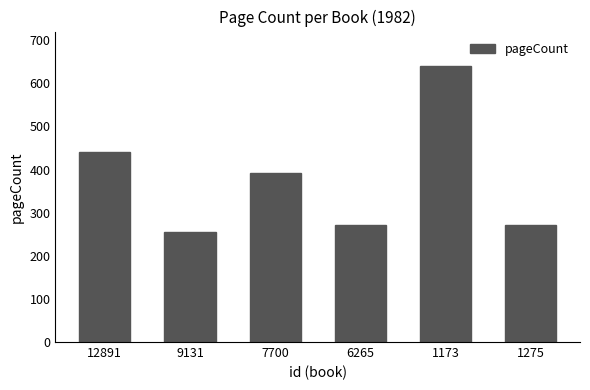

Which label corresponds to the smallest value in the chart?

9131